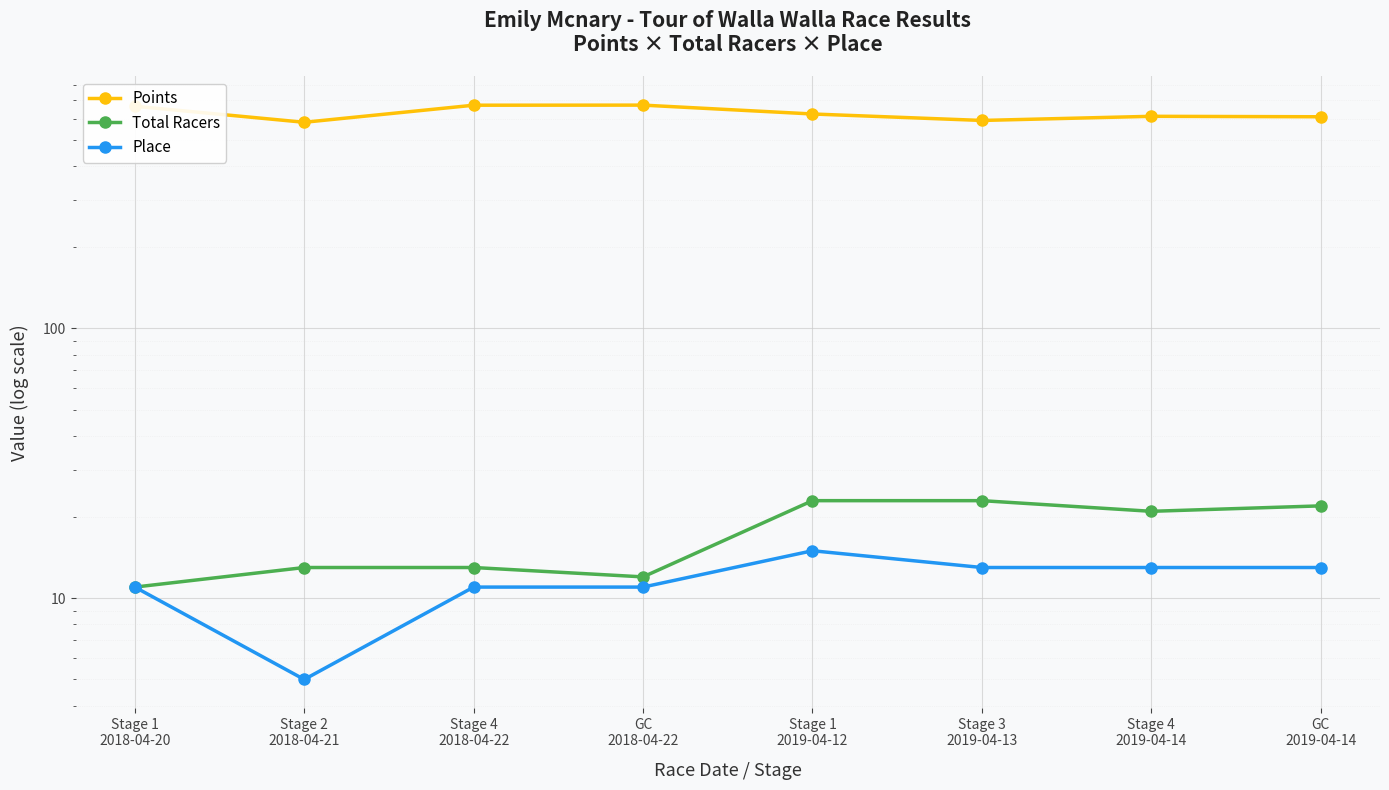

What is the label of the 1st point from the right?

GC
2019-04-14